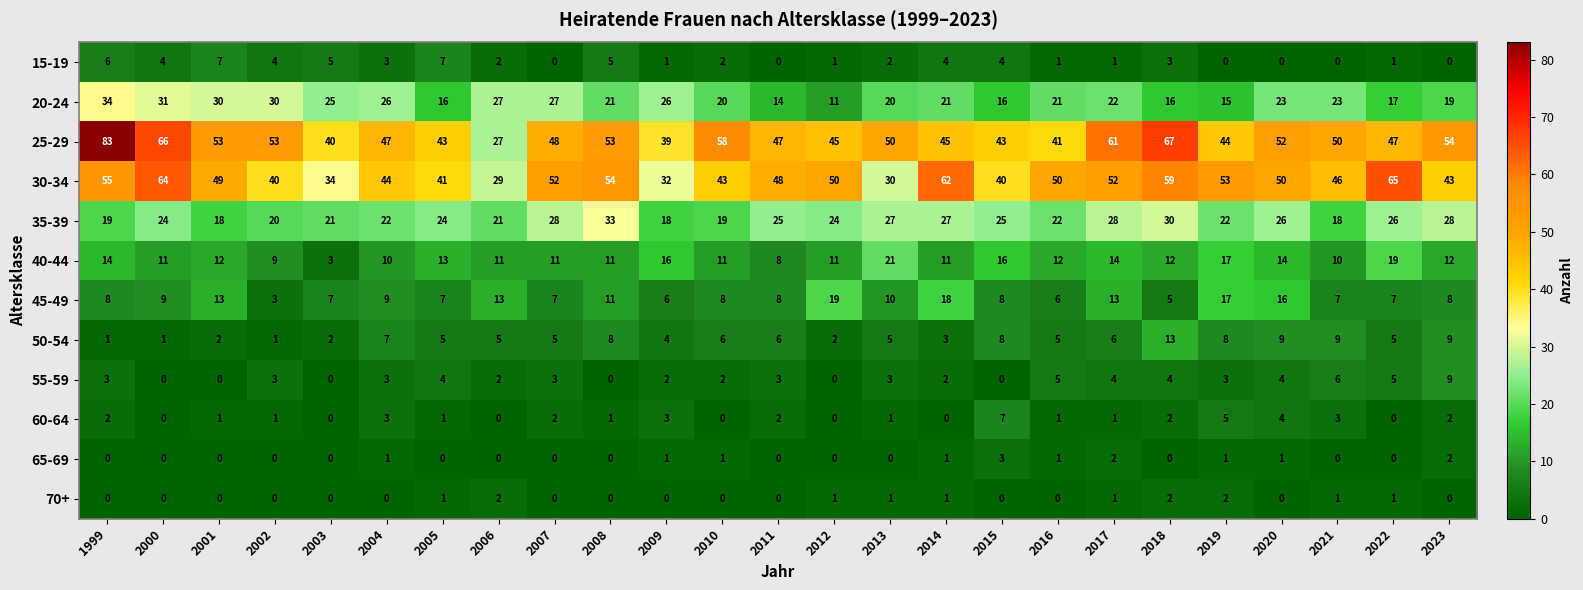

Count the 65-69 values in the range 0 to 1.

22